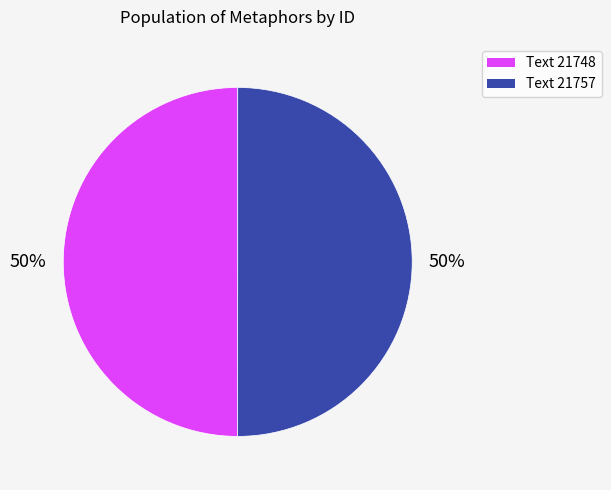

To the nearest percent, what is the combined percentage of Text 21757 and Text 21748?

100%